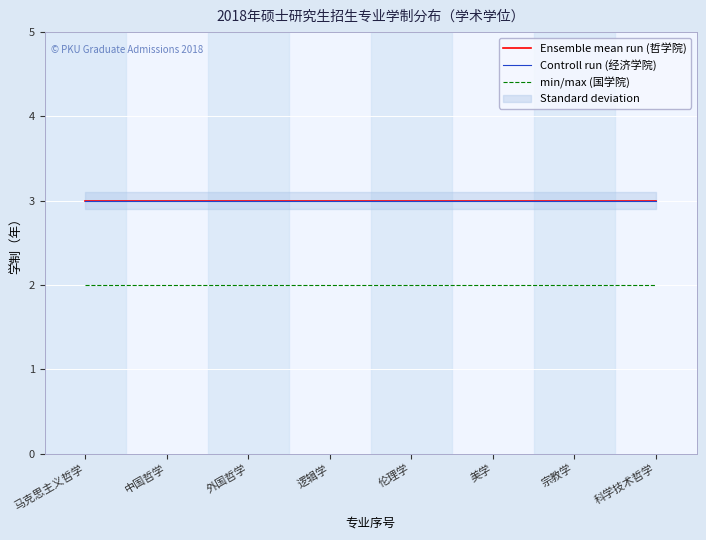

How many lines are shown in the chart?

3